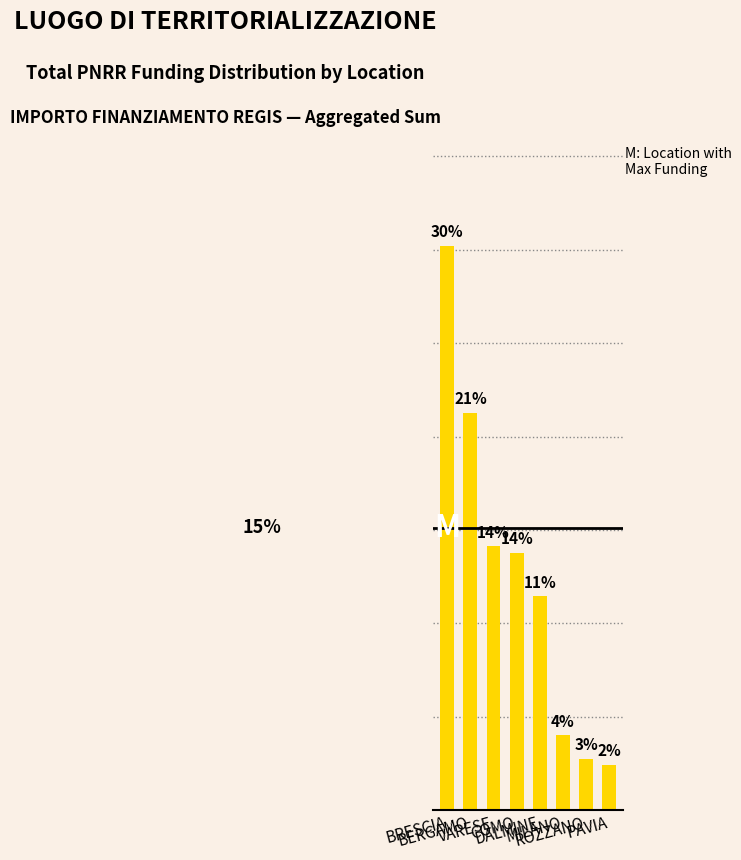

Where does the data first go above 13?

BRESCIA